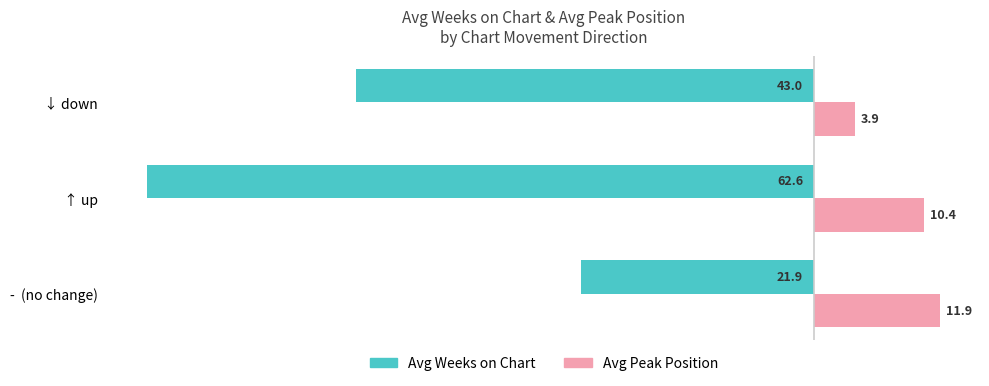

Is it true that Avg Peak Position equals 3.9 at ↓ down?

True